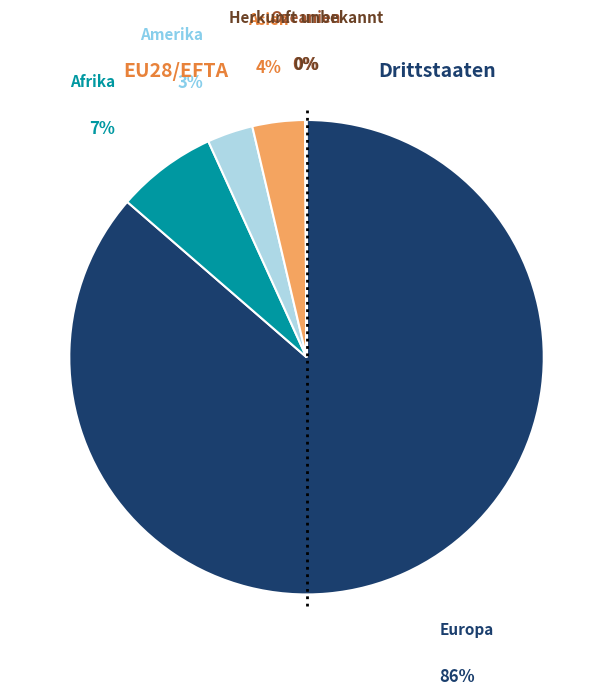

Does any single category account for the majority?

Yes